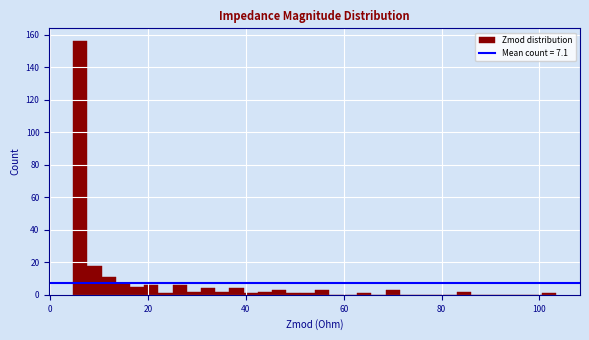

Around what value on the x-axis is the tallest bar? Give the approximate position of its centre, as read against the axis.

6